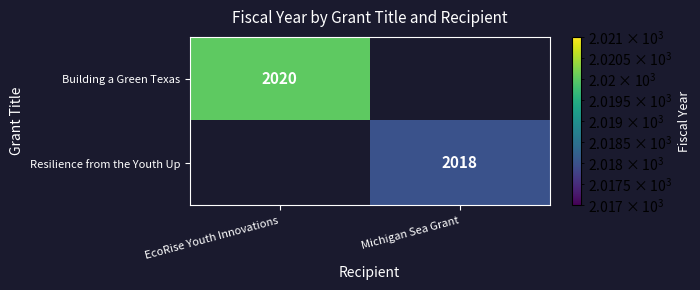

What is the greatest value displayed?

2020.0